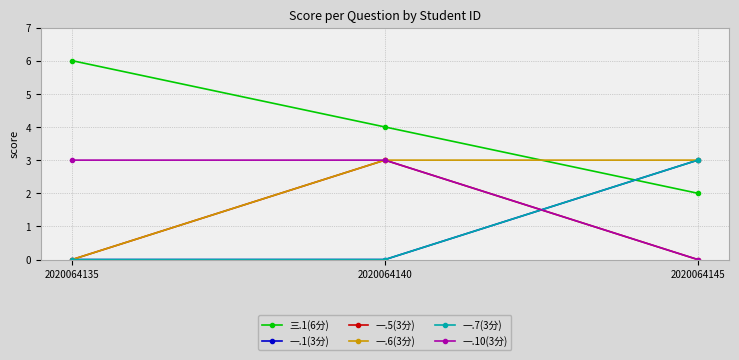

At which category is the sum across all series the highest?

2020064140